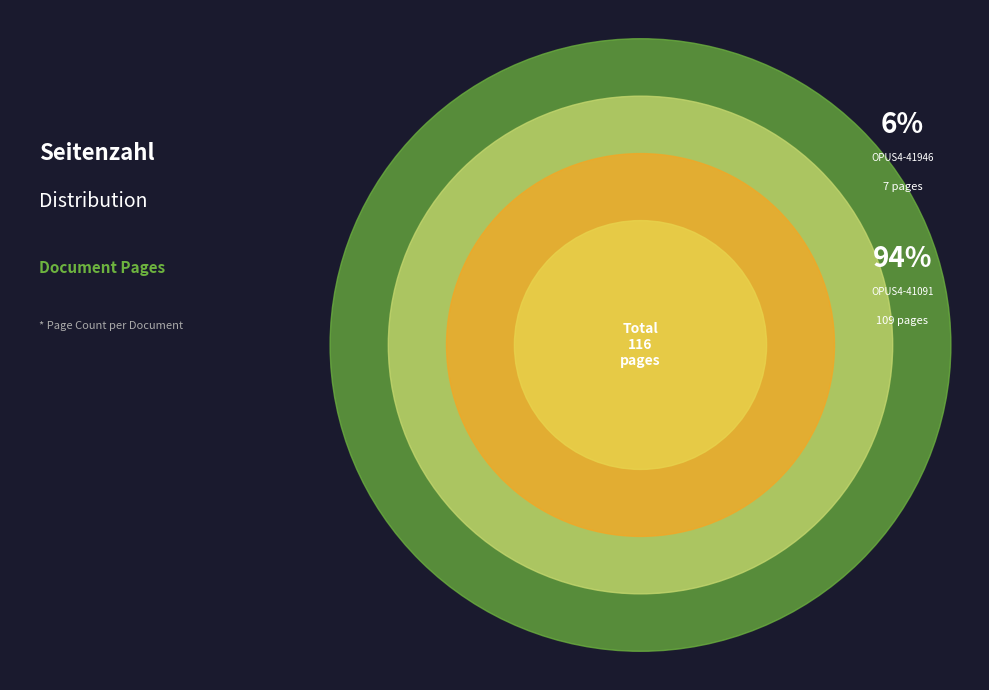

Which slice is the smallest?

OPUS4-41946